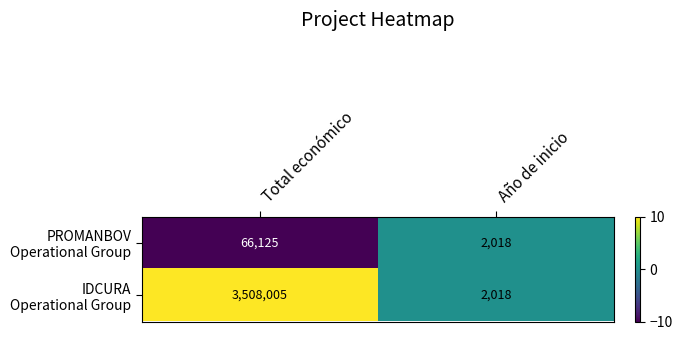

At which category is the sum across all series the highest?

Total económico